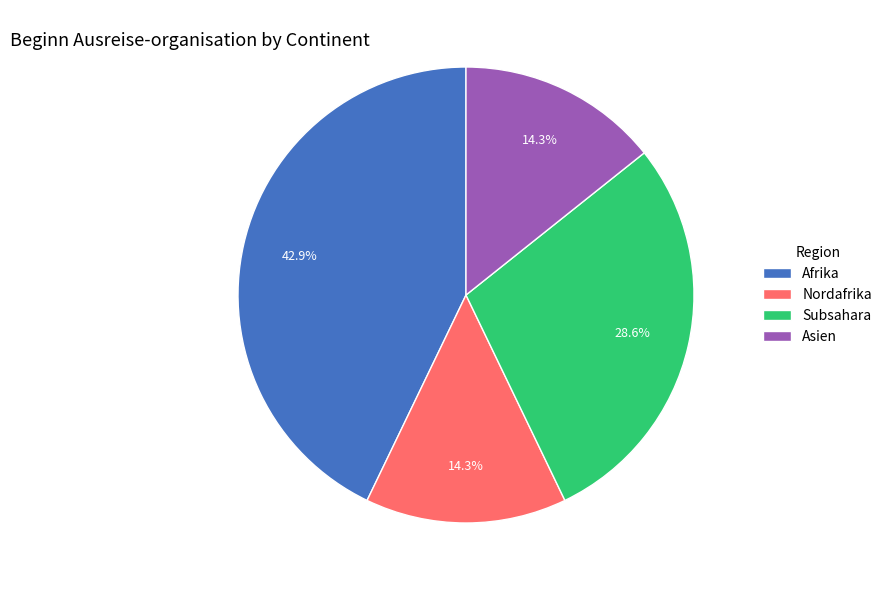

Between Subsahara and Asien, which is larger?

Subsahara